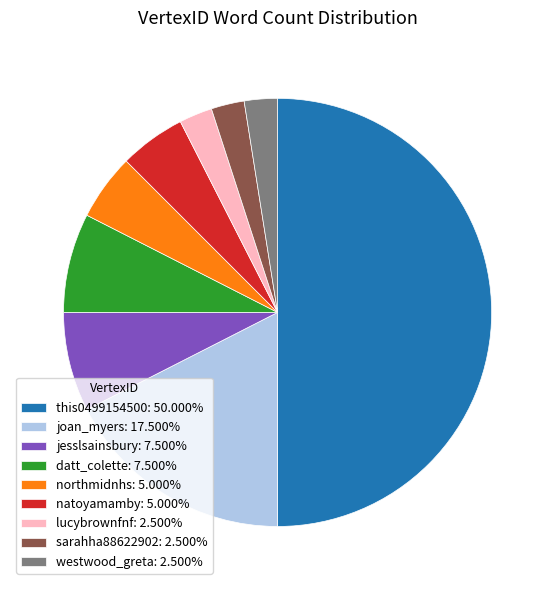

Combined, do westwood_greta: 2.500% and sarahha88622902: 2.500% account for over 50%?

No